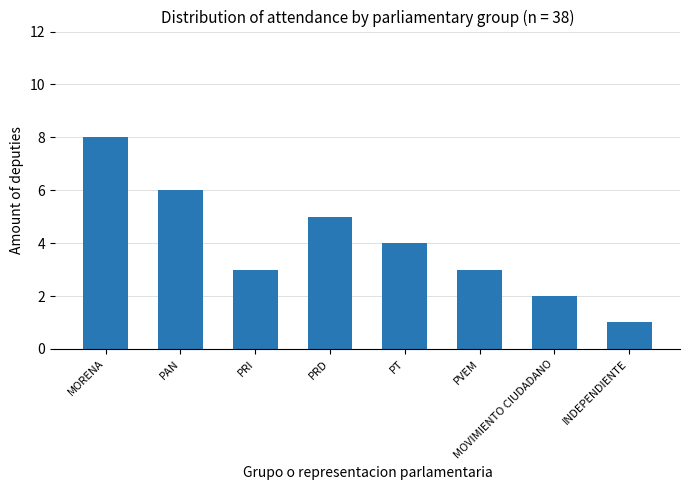

Approximately how many times larger is the value at PVEM compared to MORENA?

0.4